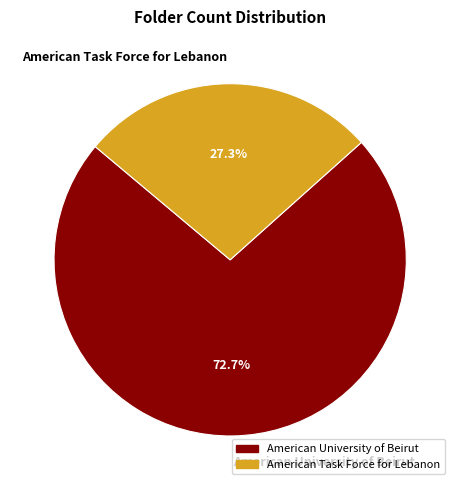

Count the number of slices in the pie.

2